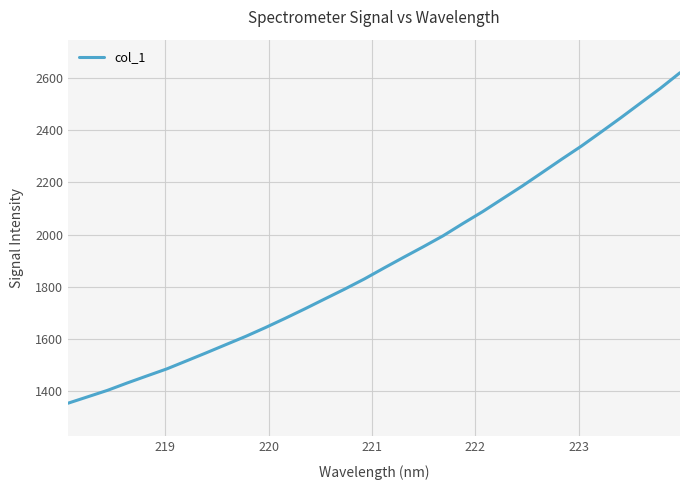

How many values exceed 1872?

16